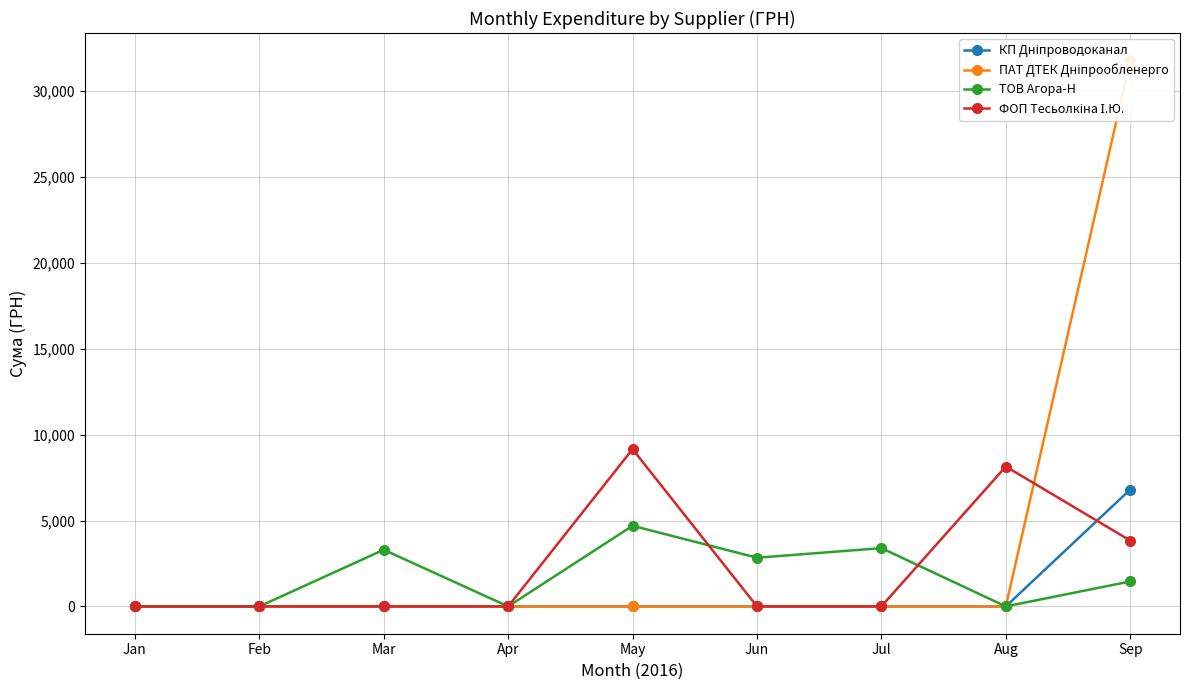

List the labels in order of ФОП Тесьолкіна І.Ю. value, largest first.

May, Aug, Sep, Jan, Feb, Mar, Apr, Jun, Jul